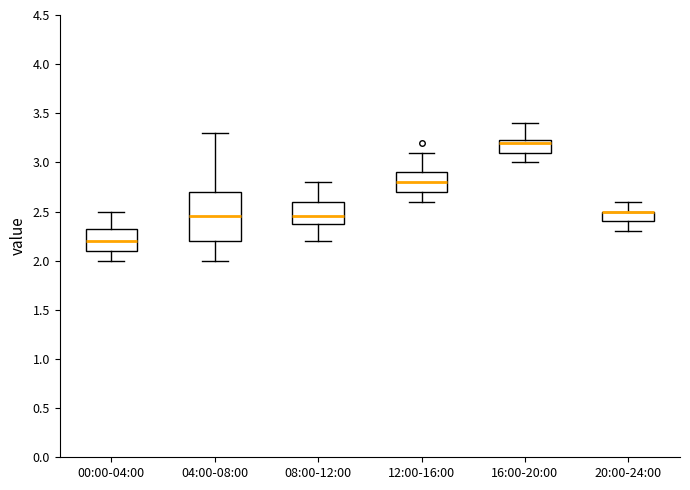

Where is the lower edge of the box for 08:00-12:00 on the y-axis? The values are not printed on the chart, so give them approximately, as read against the axis.

2.40